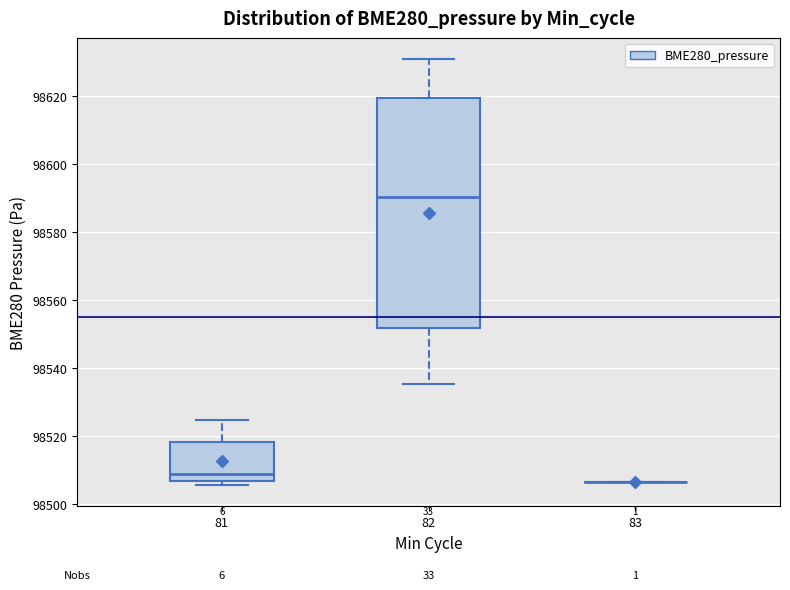

Where is the upper edge of the box at x = 81 on the y-axis? The values are not printed on the chart, so give them approximately, as read against the axis.

98518